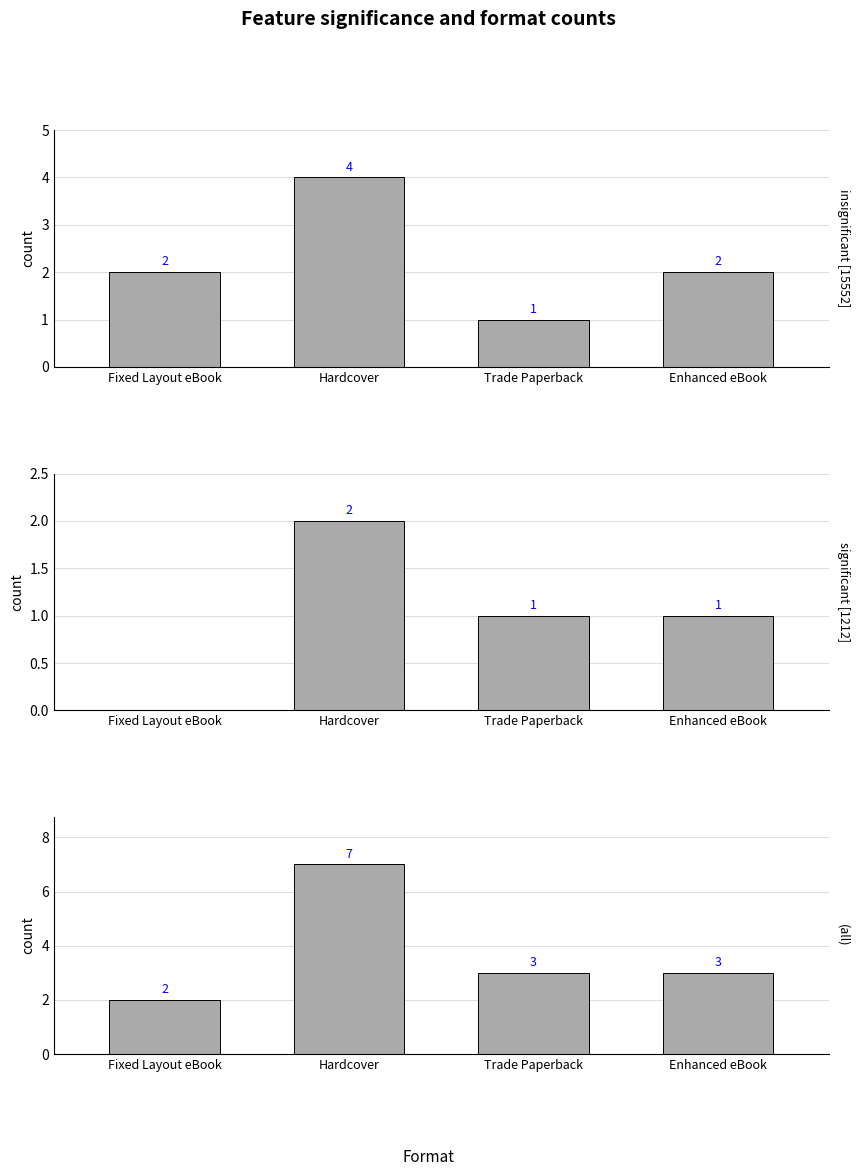

What value does the data have at Trade Paperback?

3